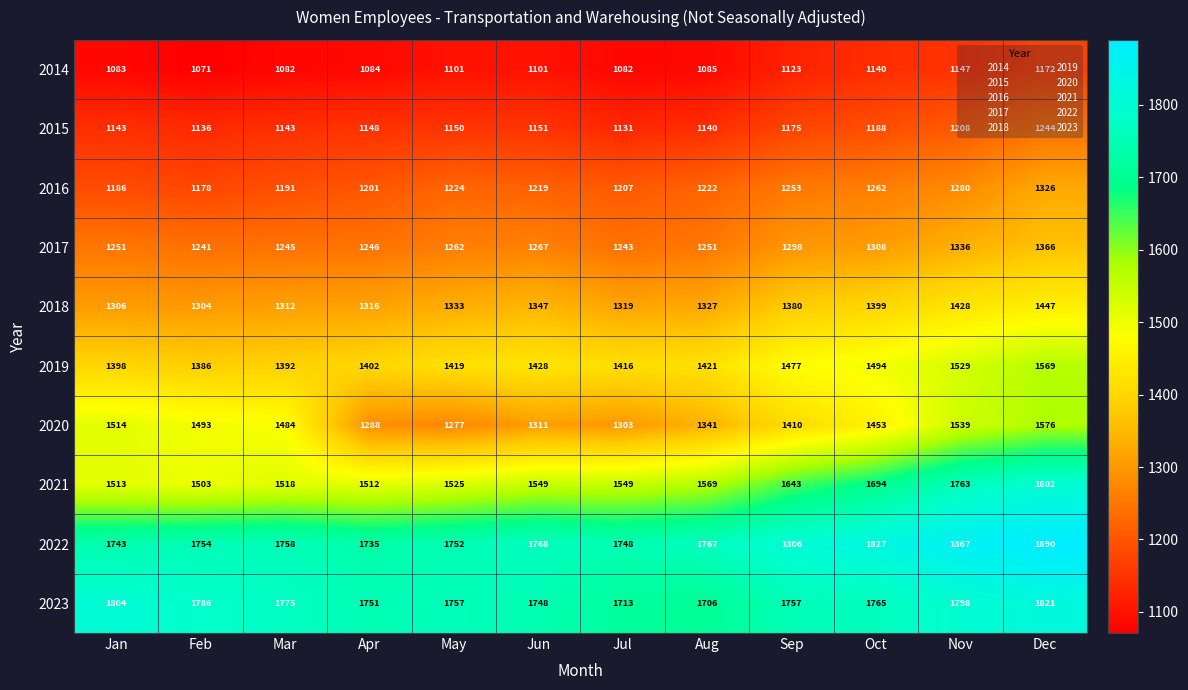

What is the difference between the second highest and minimum values in the 2019 series?

143.2